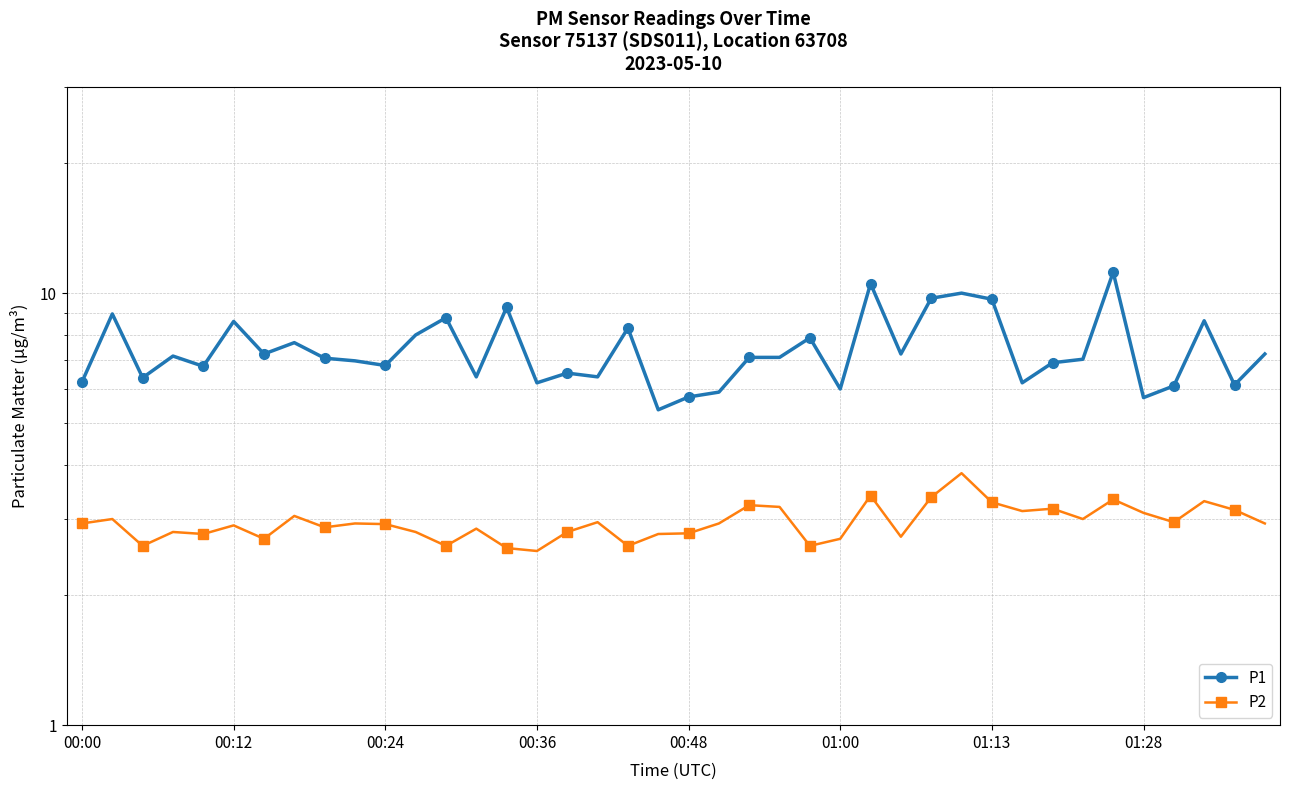

Is this an area chart (filled region under the line)?

No